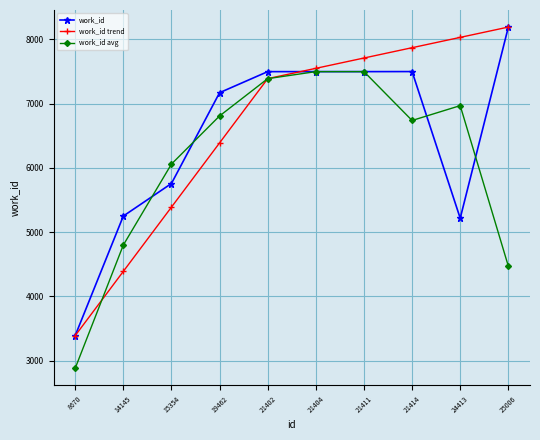

Which series has the largest total across all categories?

work_id trend